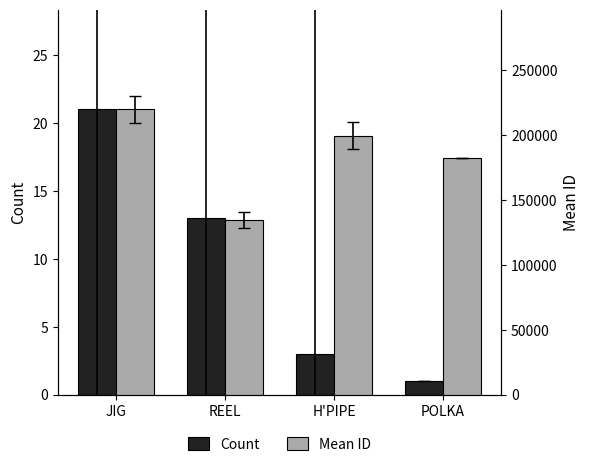

Read the Mean ID value at REEL, to the nearest 50.

134750